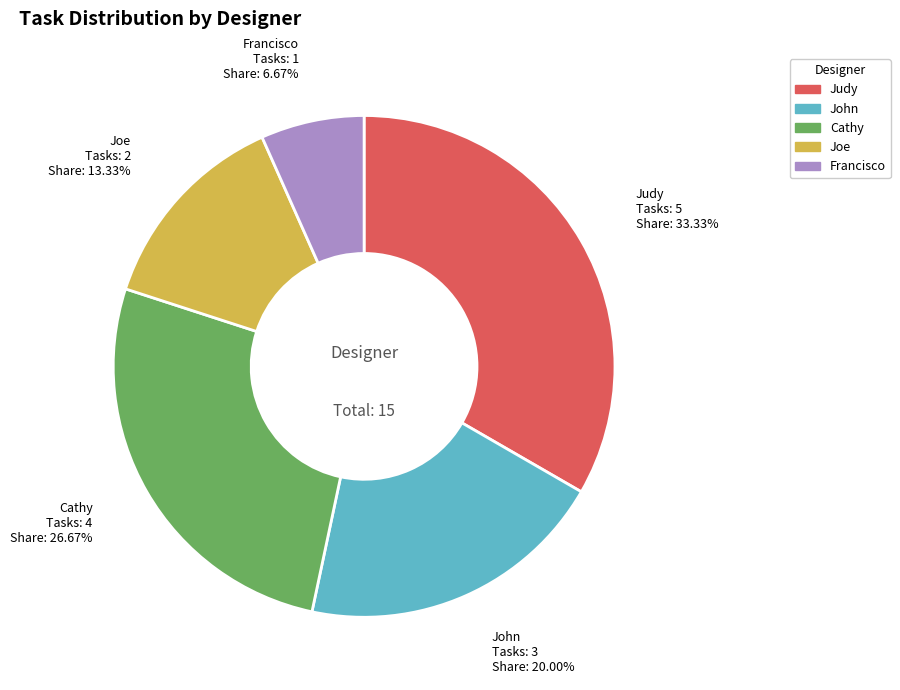

What percentage is the Francisco slice, to the nearest percent?

7%